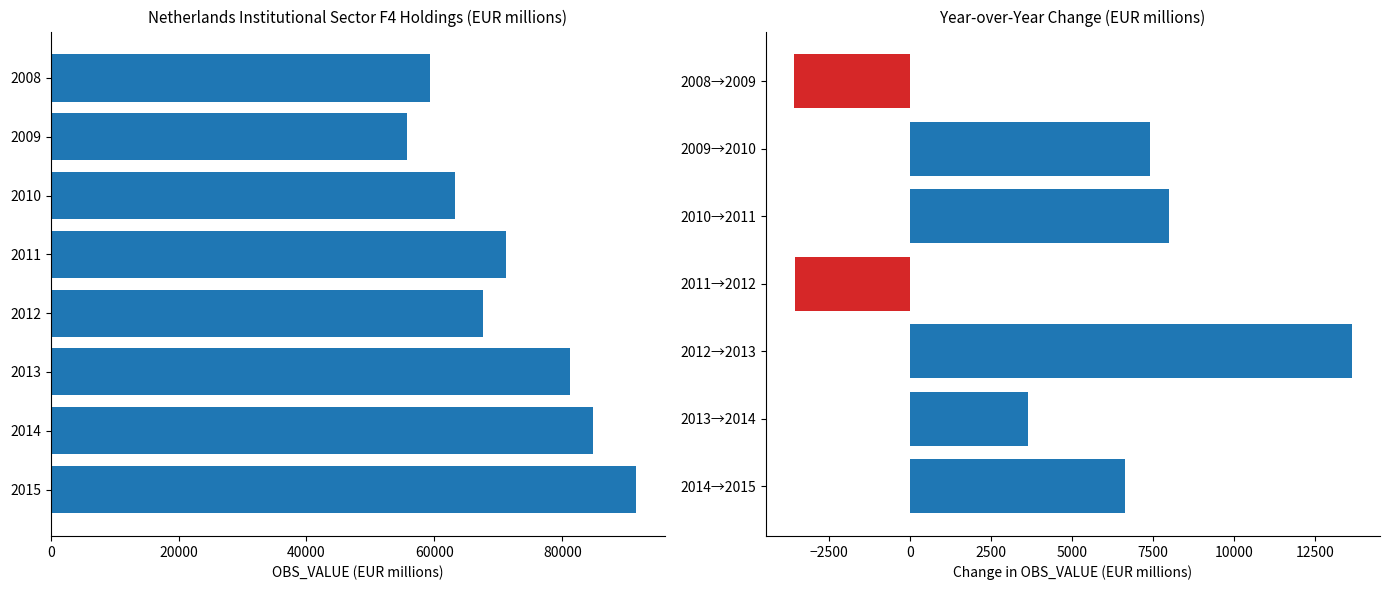

Reading left to right, list all the values displayed in this chart.

2008=59320	2009=55741	2010=63155	2011=71151	2012=67602	2013=81229	2014=84878	2015=91500